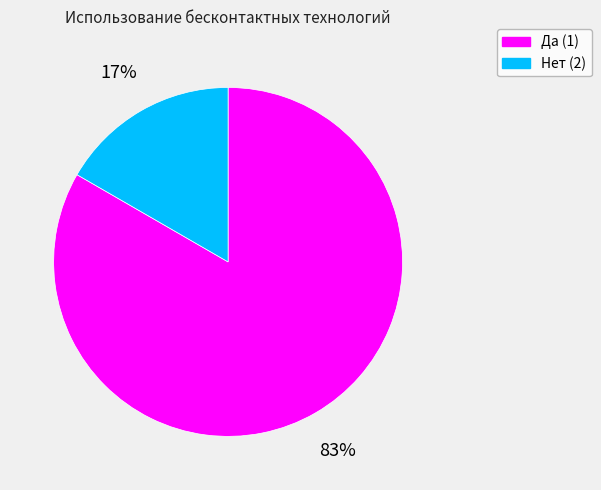

Combined, do Нет (2) and Да (1) account for over 50%?

Yes